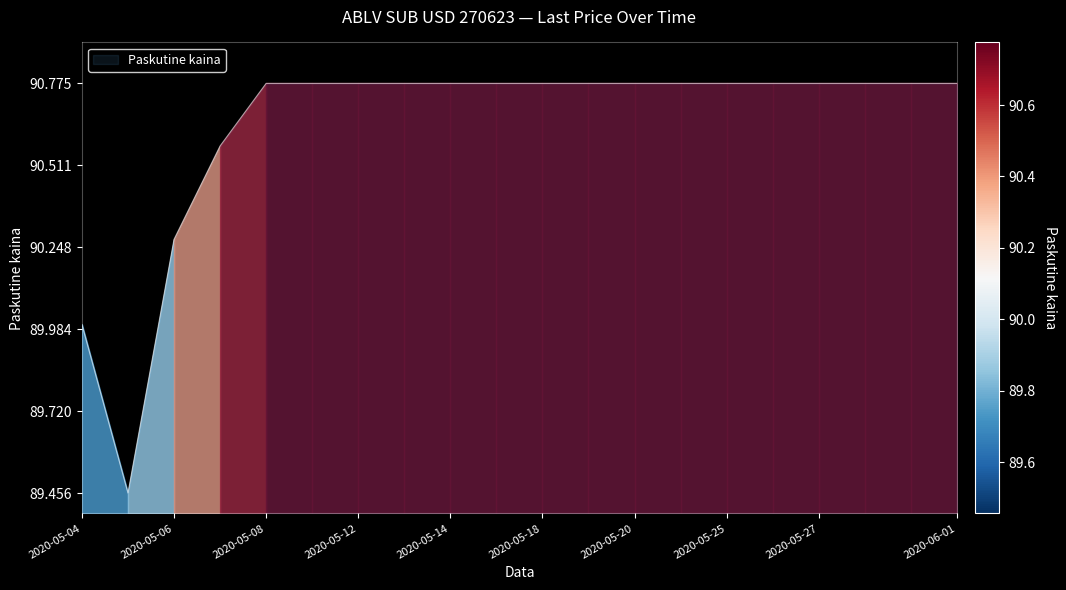

What is the greatest value displayed?

90.8